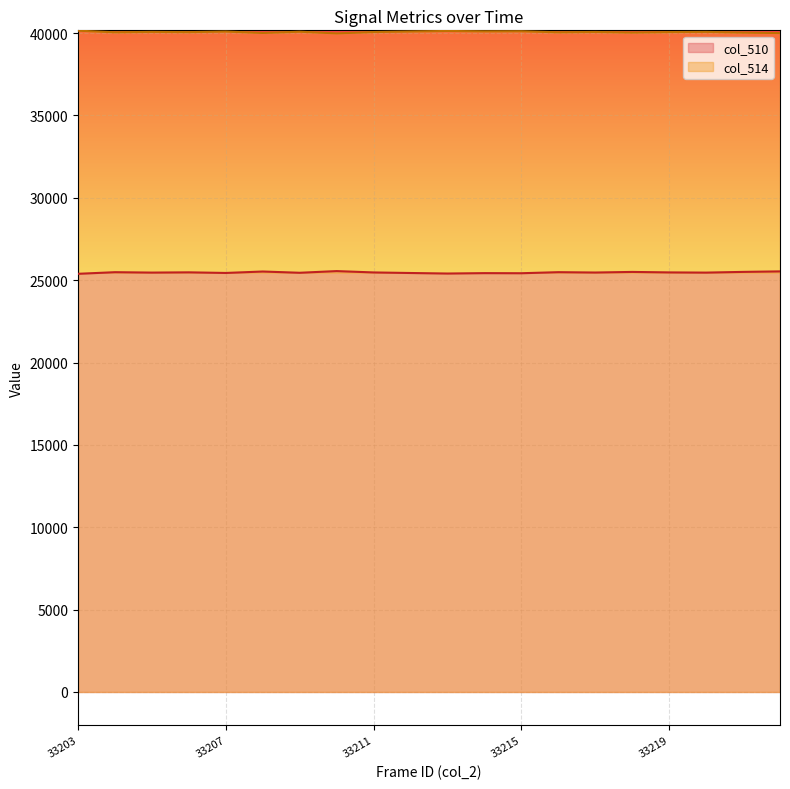

How many lines are shown in the chart?

2